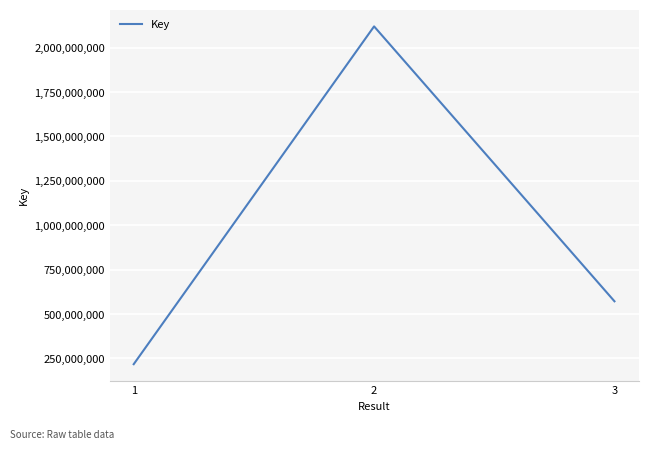

At which label does the data first exceed 571740215?

2